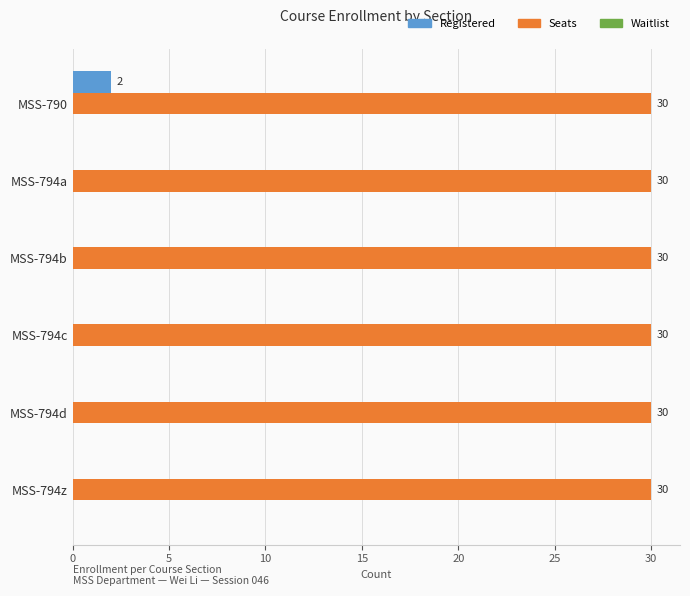

The Registered series shows -1 at MSS-794b. True or false?

False